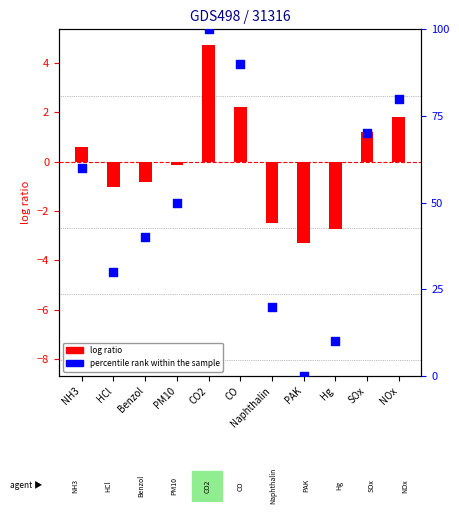

Which series has the largest total across all categories?

percentile rank within the sample